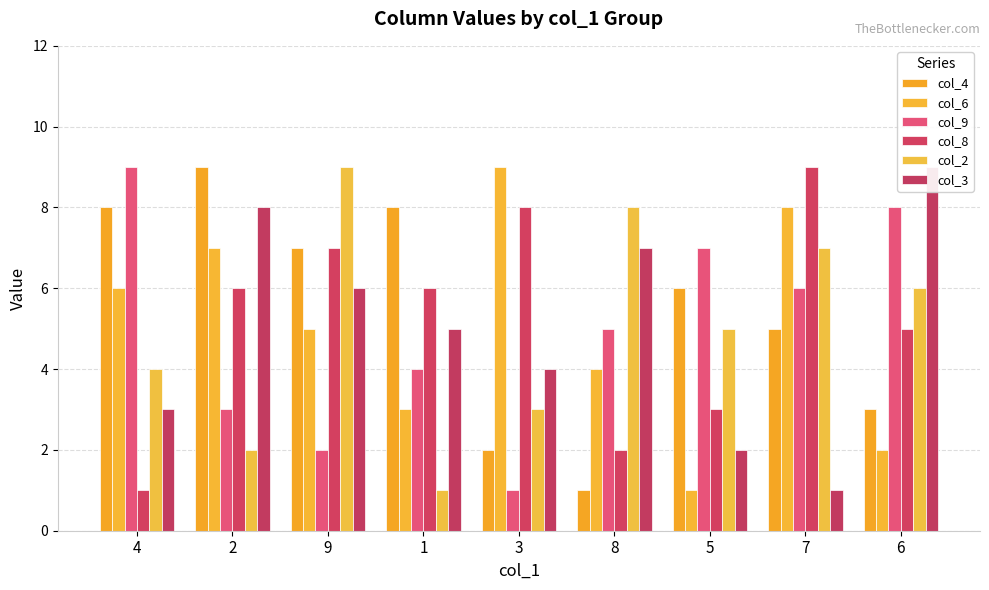

Reading right to left, transcribe all the data shown in this chart.

col_4: 3	5	6	1	2	8	7	9	8
col_6: 2	8	1	4	9	3	5	7	6
col_9: 8	6	7	5	1	4	2	3	9
col_8: 5	9	3	2	8	6	7	6	1
col_2: 6	7	5	8	3	1	9	2	4
col_3: 9	1	2	7	4	5	6	8	3